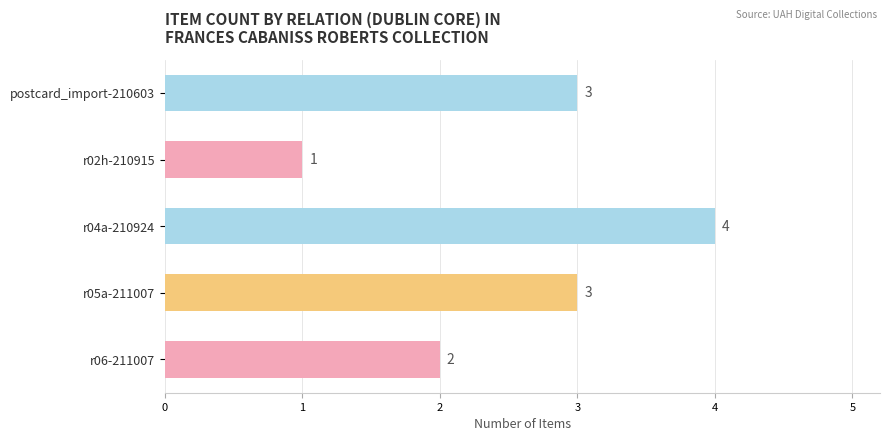

At which category does the chart reach its minimum across all series?

r02h-210915